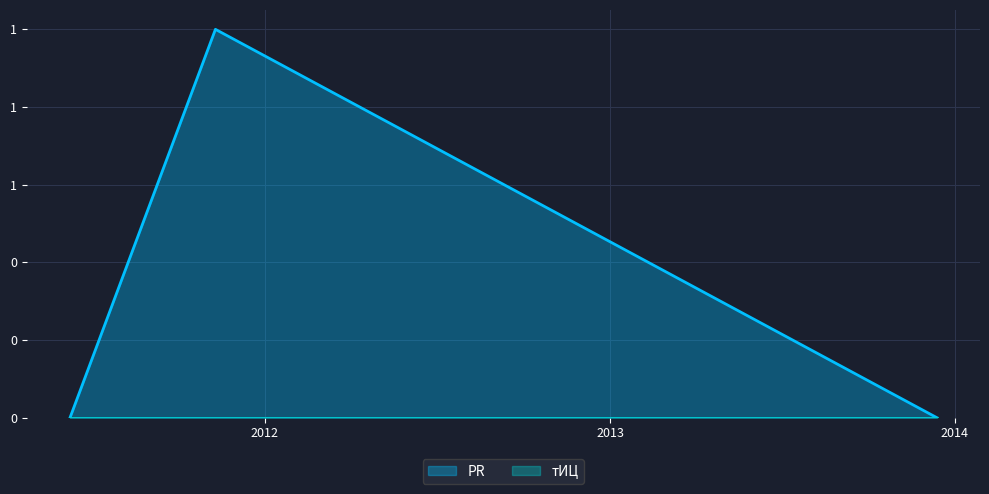

The chart shows a value of 0 at 2011-11-10. True or false?

False